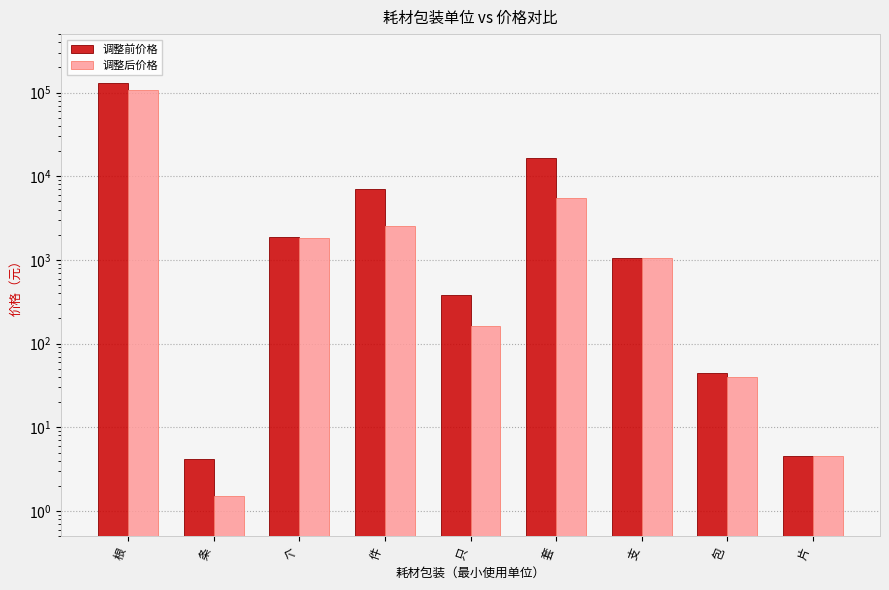

What is the smallest value displayed?

1.5